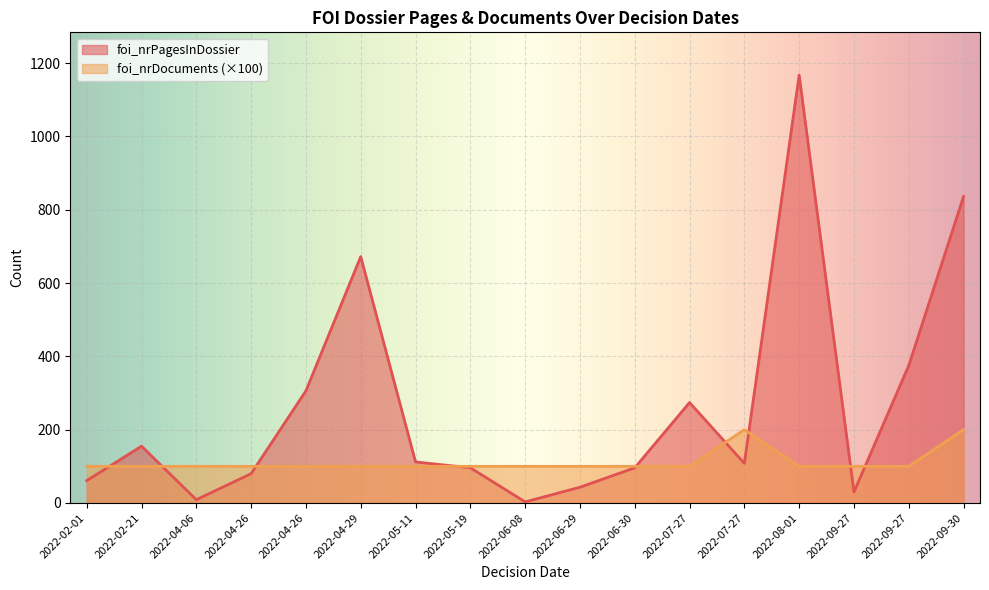

Where does the foi_nrPagesInDossier series first go above 108?

2022-02-21